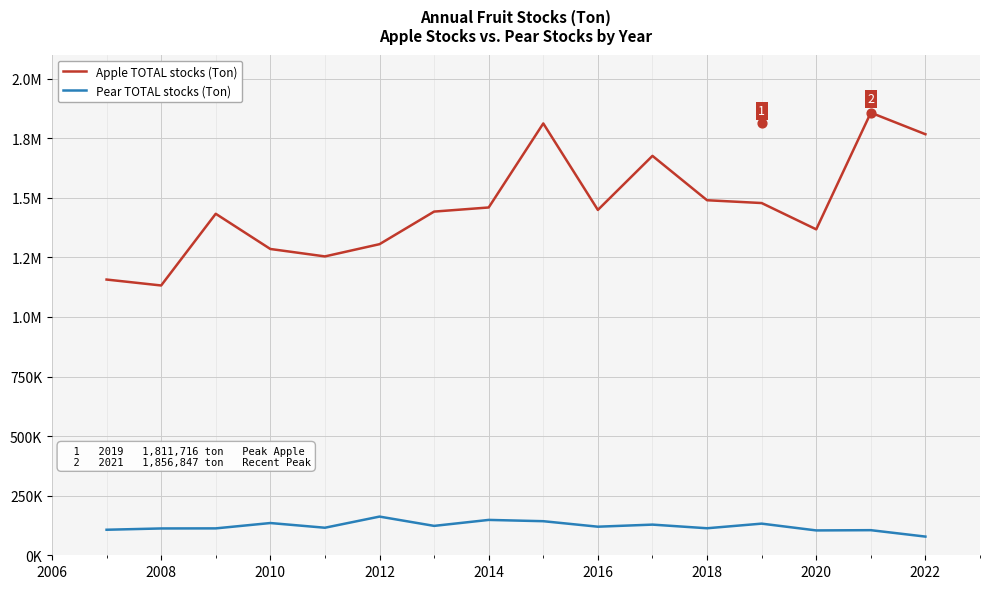

Which series reaches the minimum Y coordinate?

Pear TOTAL stocks (Ton)